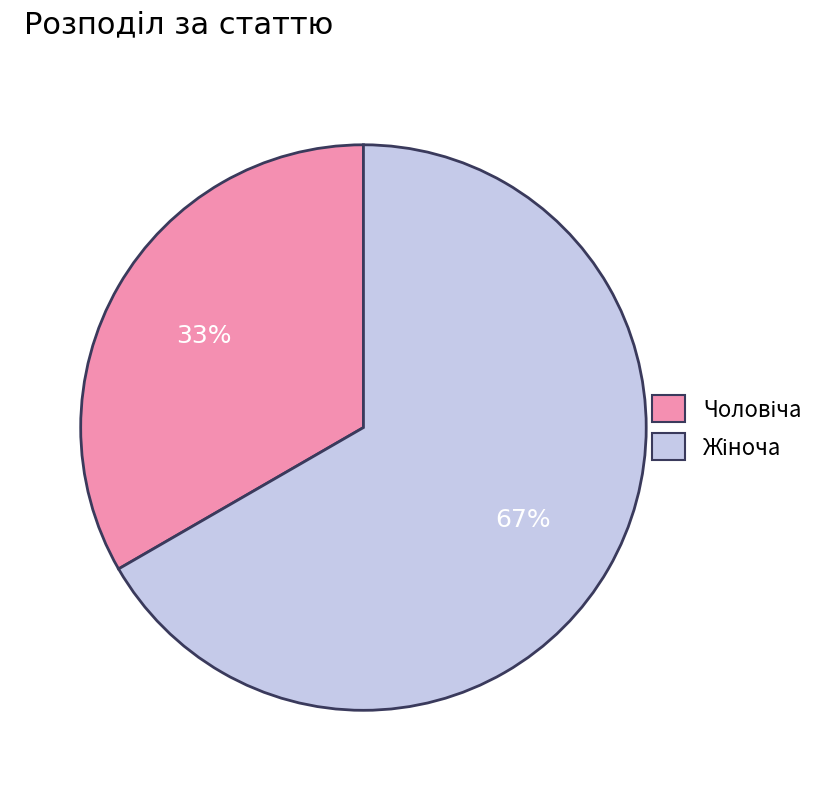

Is there a majority slice in this chart?

Yes